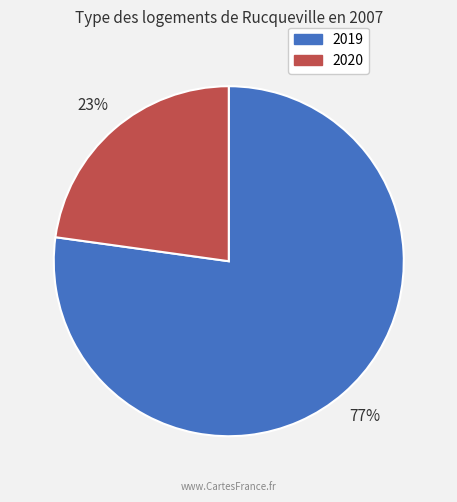

Between 2019 and 2020, which is larger?

2019